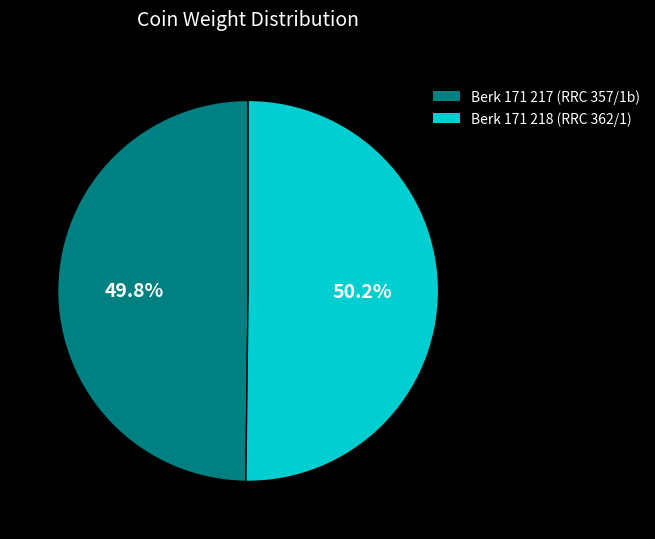

What percentage do Berk 171 218 (RRC 362/1) and Berk 171 217 (RRC 357/1b) together represent?

100.0%